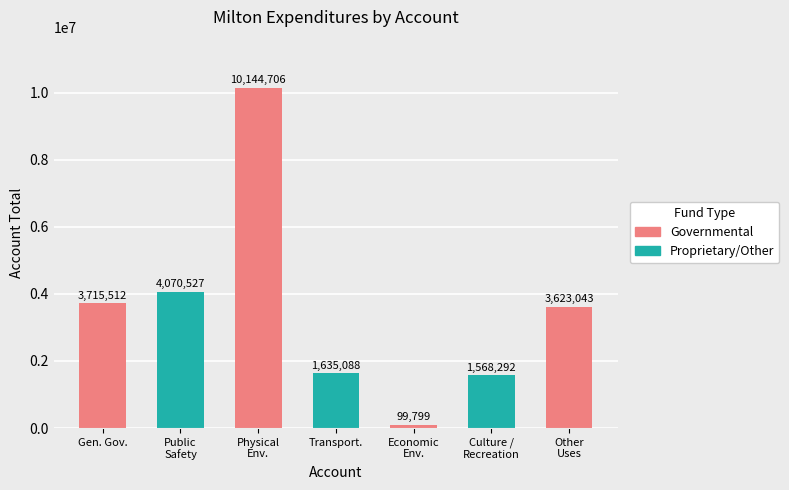

What is the sum of all values?

24856967